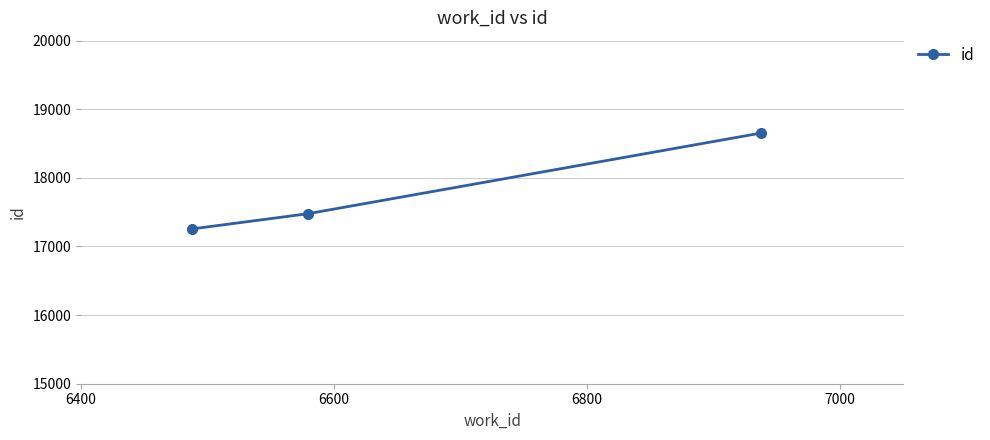

What is the difference between the maximum and minimum values?

1395